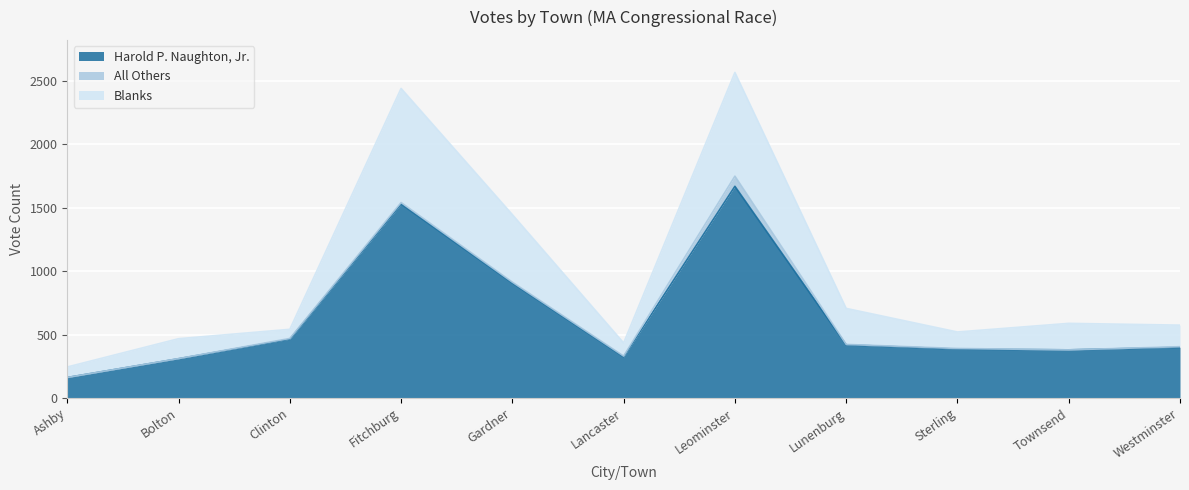

What is the highest value of the Harold P. Naughton, Jr. series?

1669